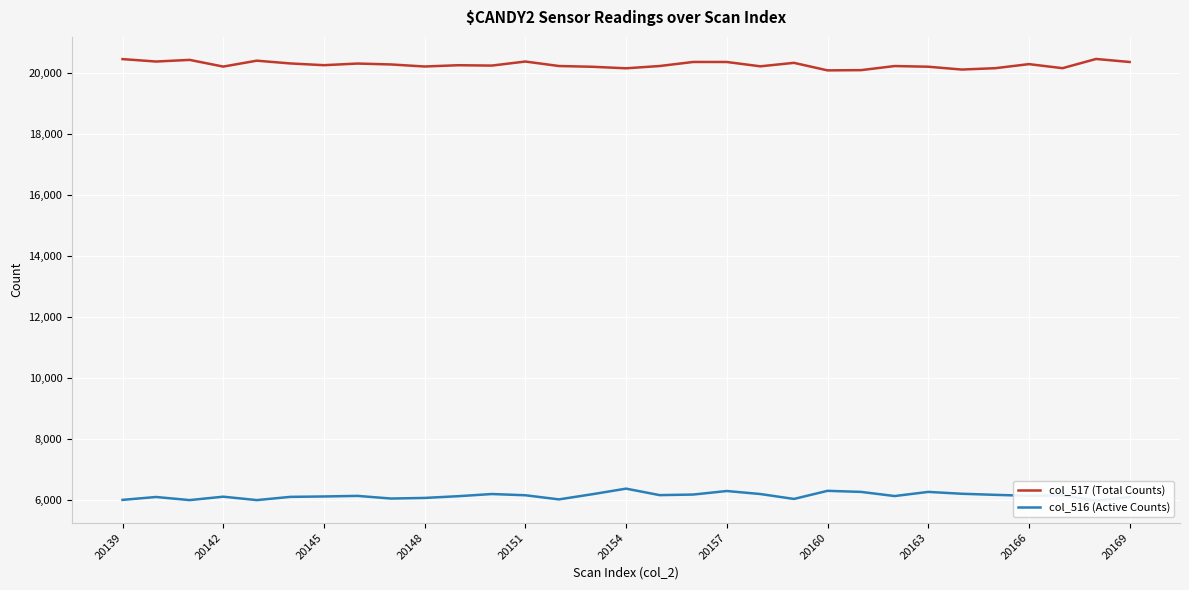

What are all the series names shown in the legend?

col_517 (Total Counts), col_516 (Active Counts)